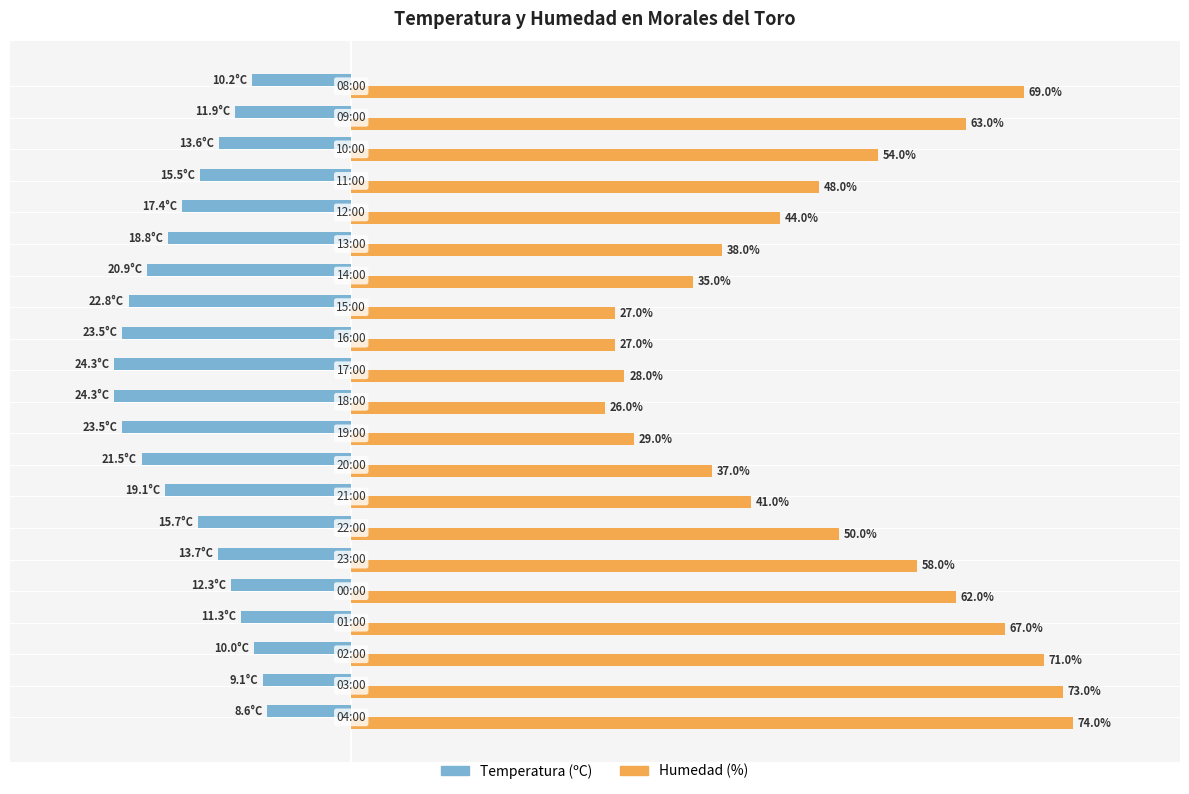

Which series has the widest spread of values?

Humedad (%)